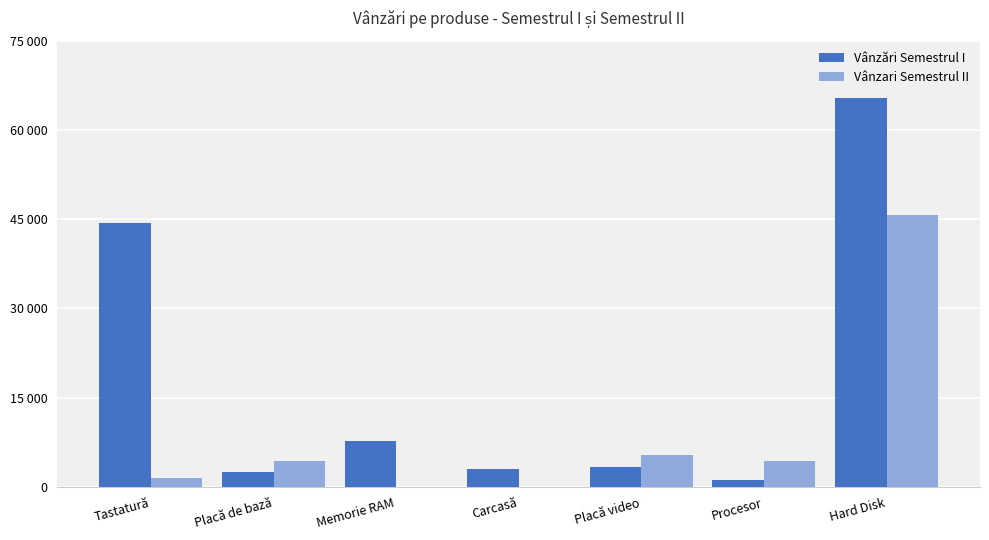

At which category does the chart reach its peak across all series?

Hard Disk